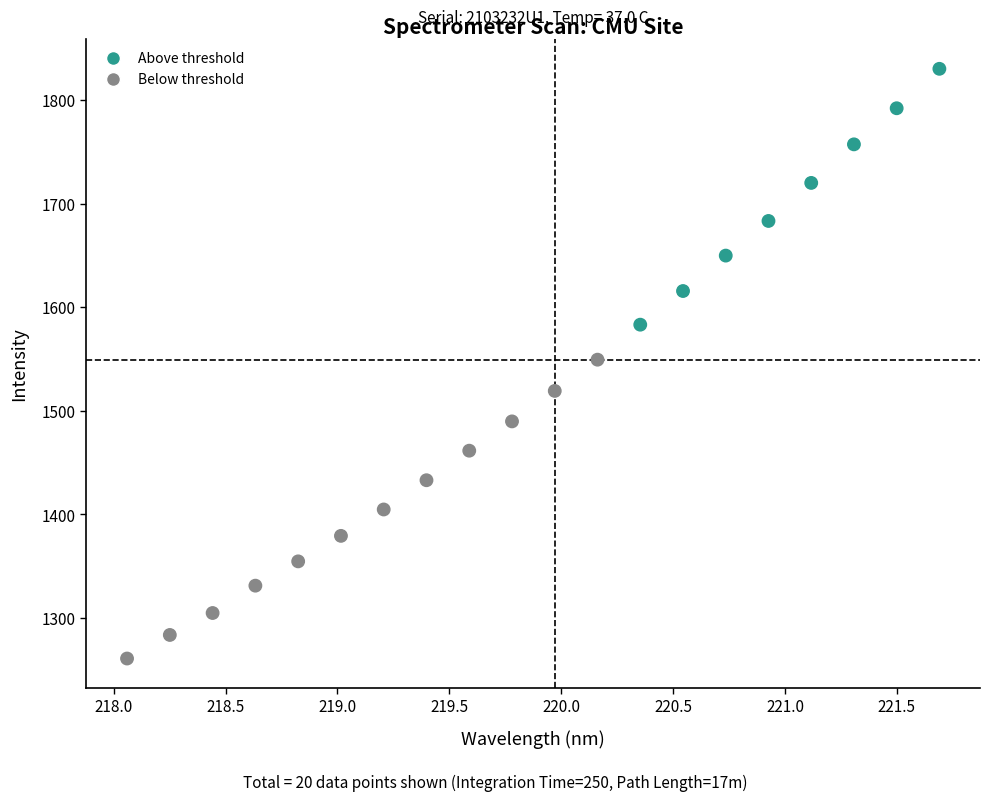

What is the range of X values (max minus min)?

3.6